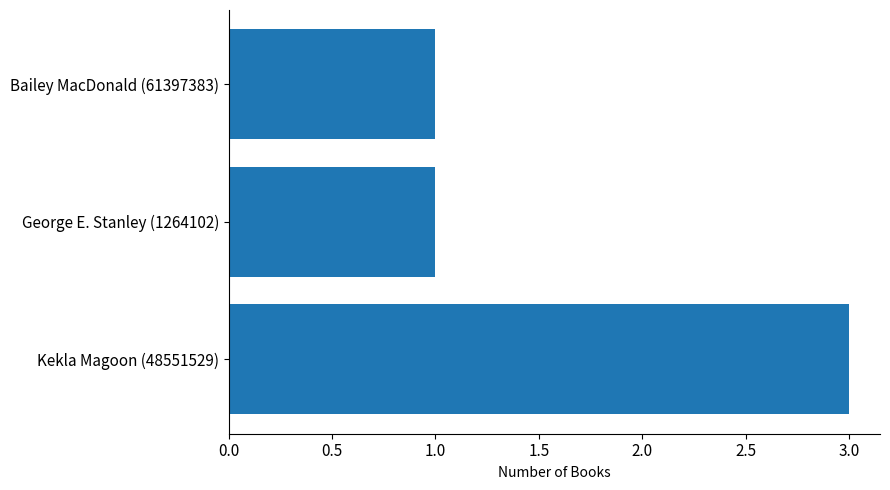

At which category does the chart reach its peak across all series?

Kekla Magoon (48551529)